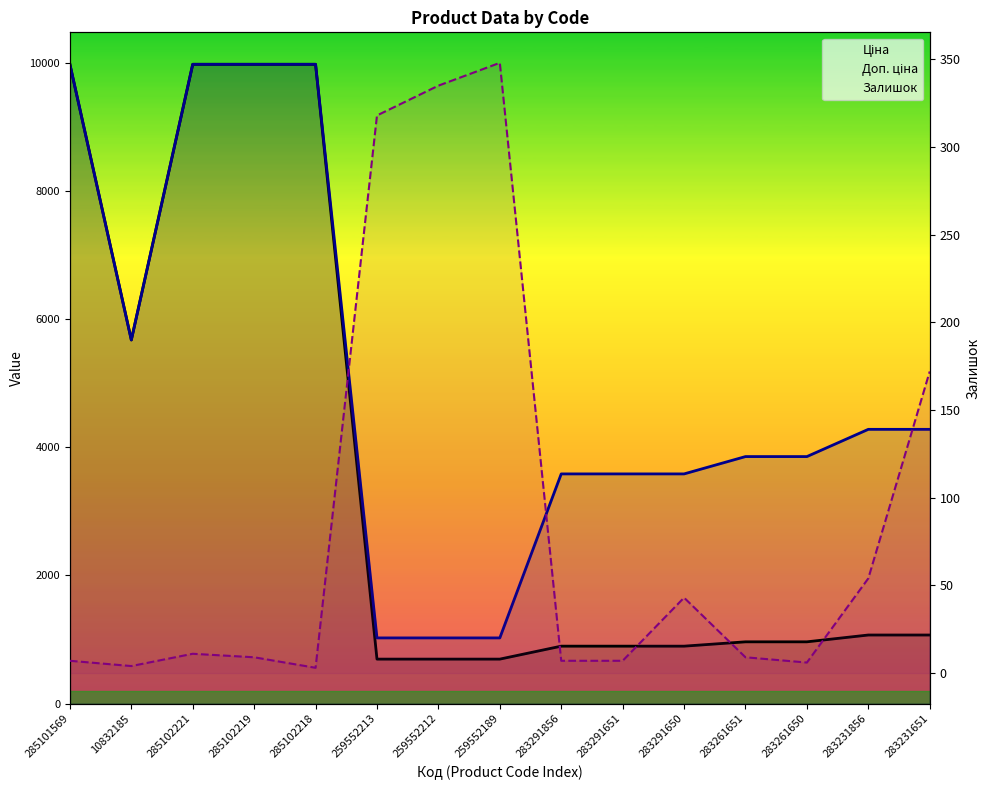

Is the value of Доп. ціна at 285102219 greater than the value of Ціна at 283291650?

Yes